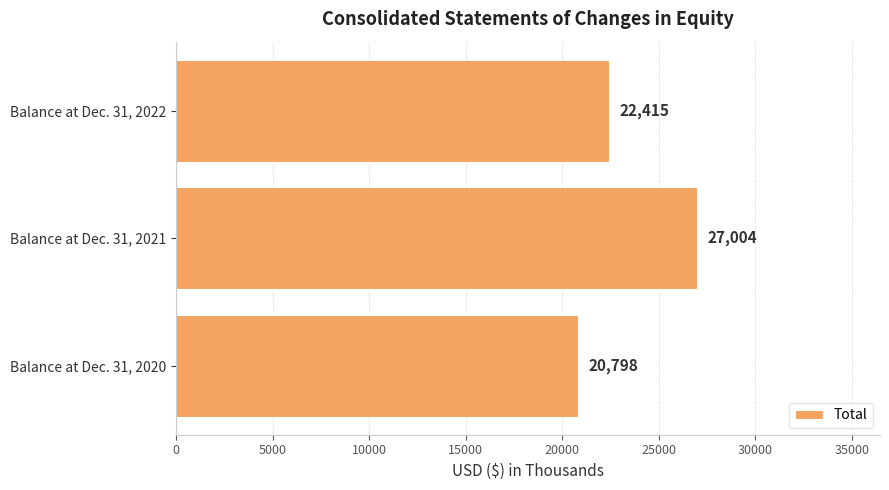

Reading bottom to top, list all the values displayed in this chart.

20798	27004	22415